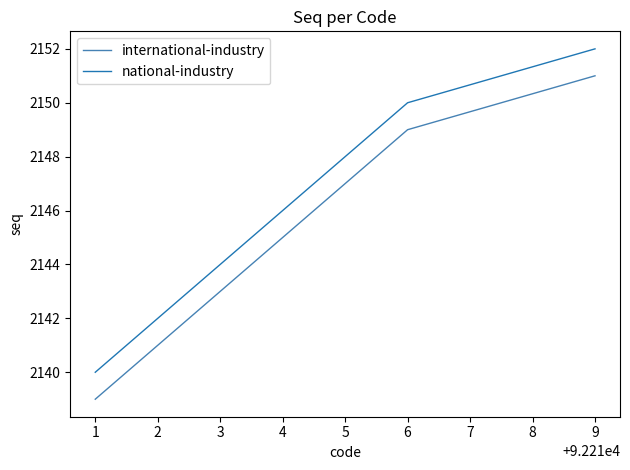

The value of national-industry at 5 is 3782. True or false?

False